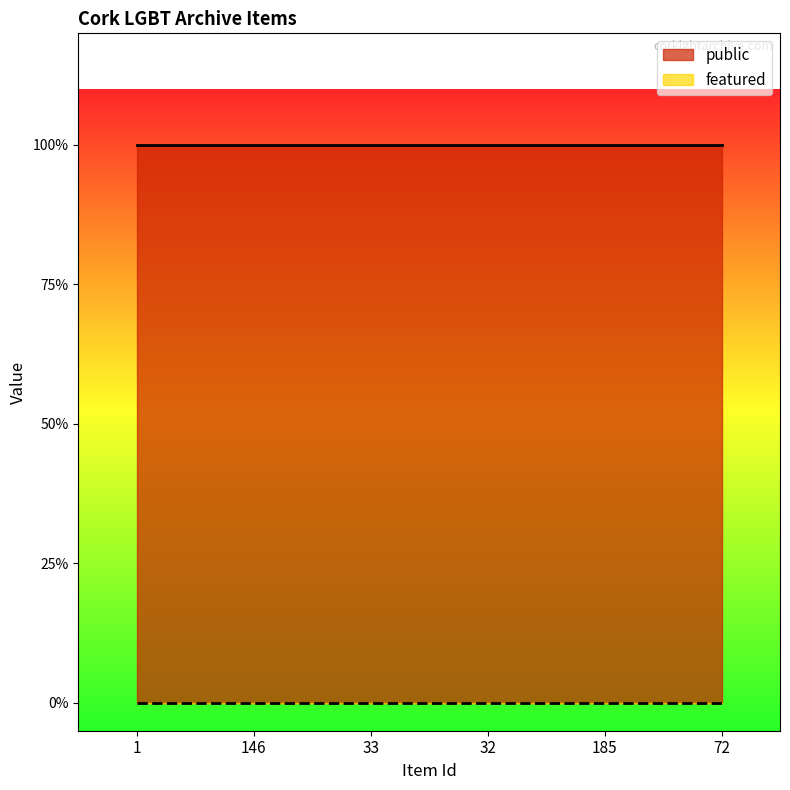

What is the difference between the highest and lowest values at 185?

1